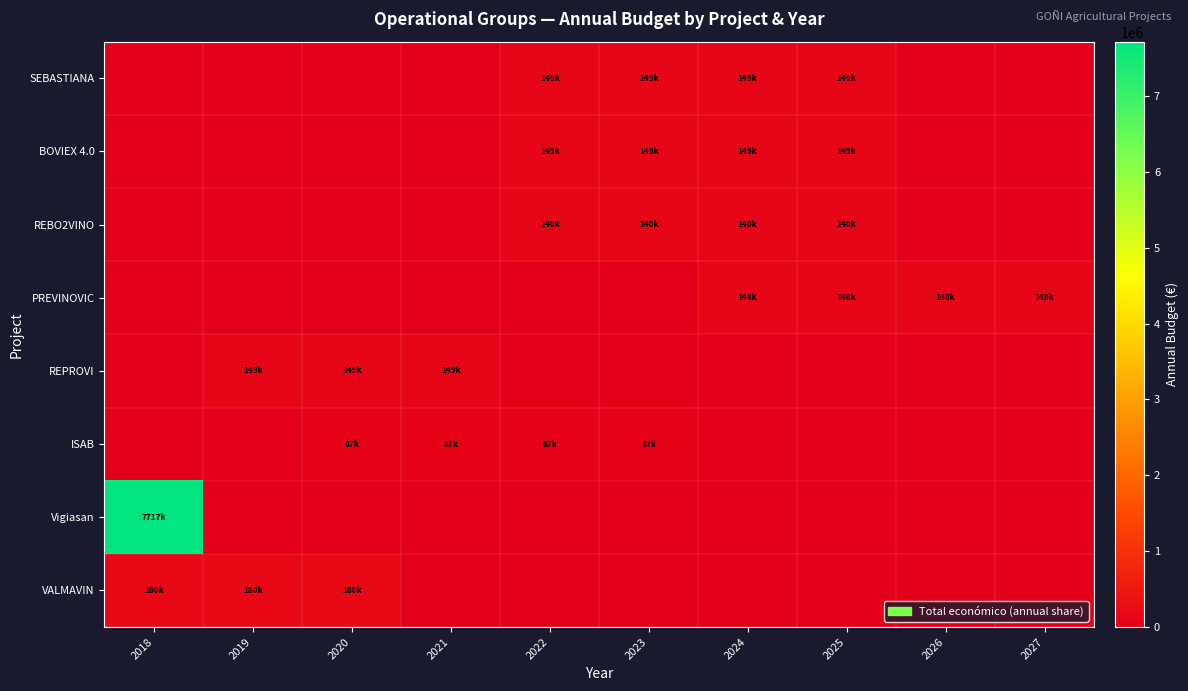

Which series has the largest total across all categories?

Vigiasan